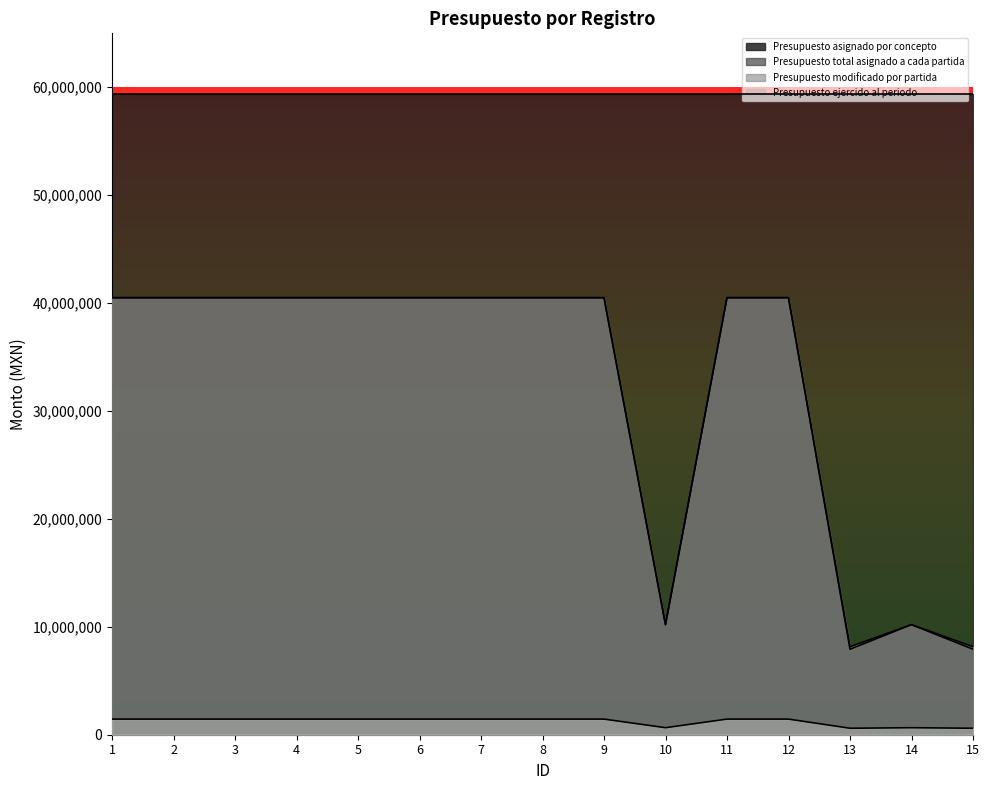

How many lines are shown in the chart?

4